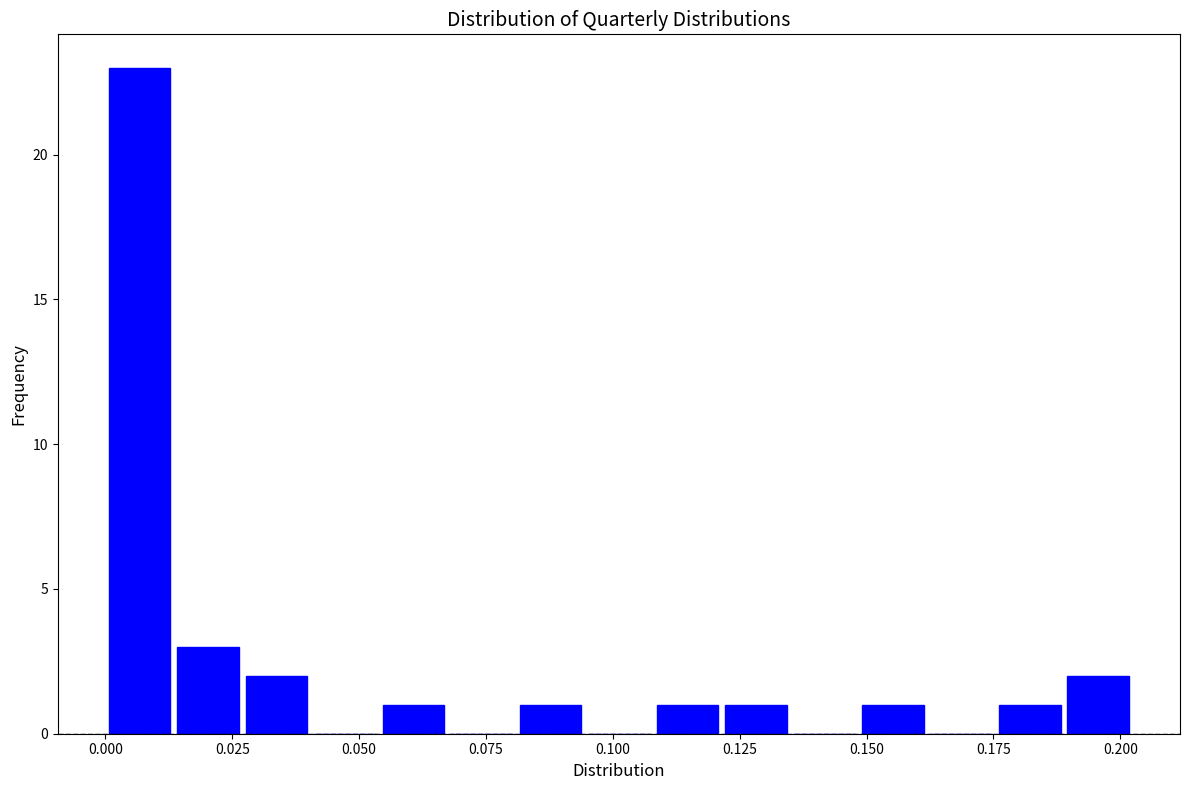

Around what value on the x-axis is the tallest bar? Give the approximate position of its centre, as read against the axis.

0.005